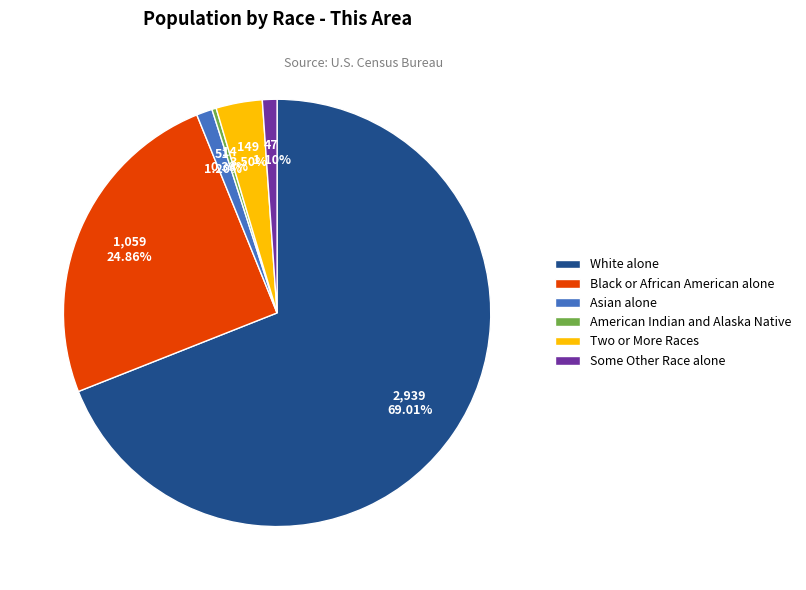

Is American Indian and Alaska Native the majority of the pie?

No